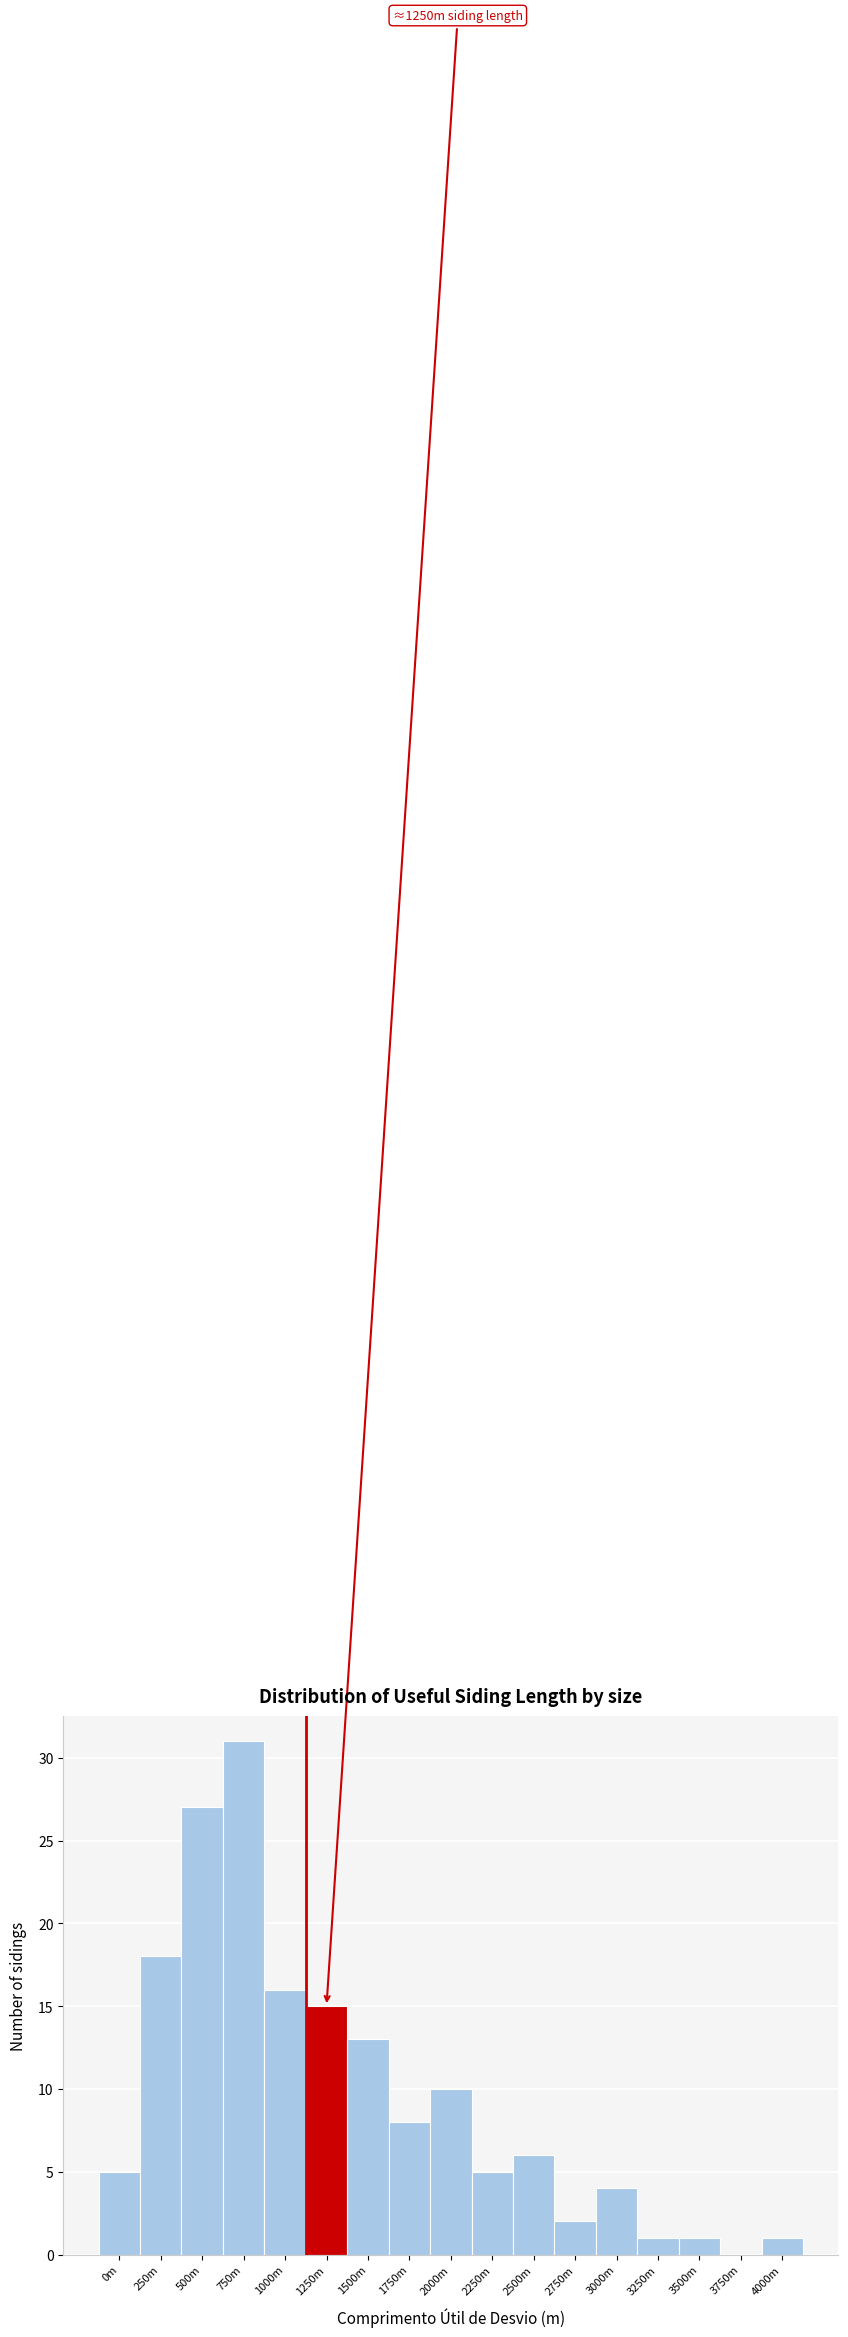

Reading right to left, what are all the values shown in this chart?

4000m=1	3750m=0	3500m=1	3250m=1	3000m=4	2750m=2	2500m=6	2250m=5	2000m=10	1750m=8	1500m=13	1250m=15	1000m=16	750m=31	500m=27	250m=18	0m=5